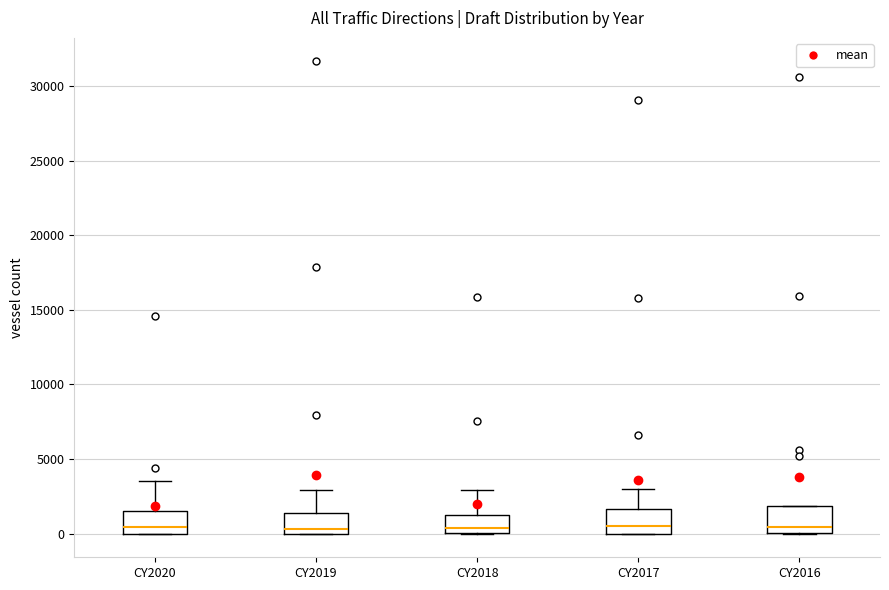

Reading left to right, transcribe this box plot: for each box, give where its median line is, the range the box spans, and where its two whiskers end, as read against the y-axis. The values are not printed on the chart, so give them approximately, as read against the axis.

CY2020: median 500, box 0 to 1500, whiskers 0 to 3500
CY2019: median 500, box 0 to 1500, whiskers 0 to 3000
CY2018: median 500, box 0 to 1000, whiskers 0 to 3000
CY2017: median 500, box 0 to 1500, whiskers 0 to 3000
CY2016: median 500, box 0 to 2000, whiskers 0 to 2000